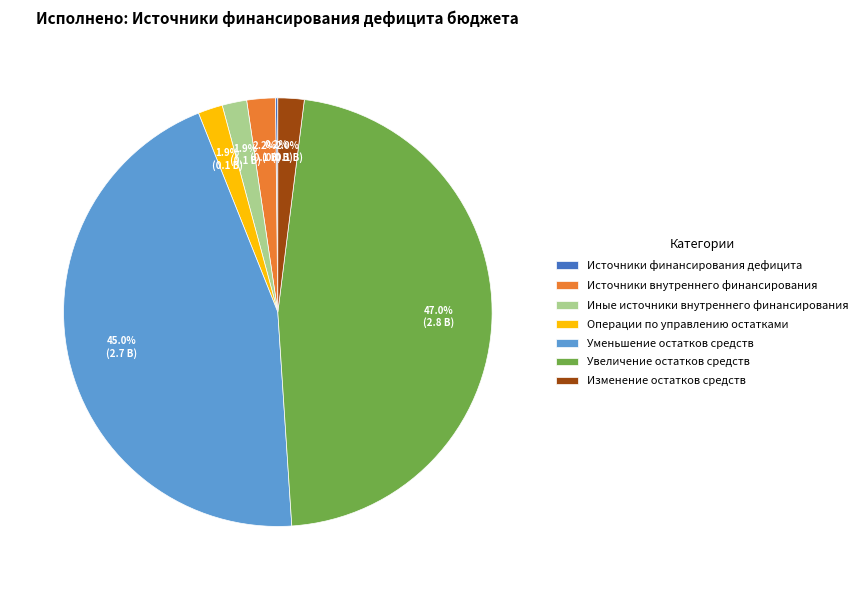

Which category has the biggest portion of the pie?

Увеличение остатков средств